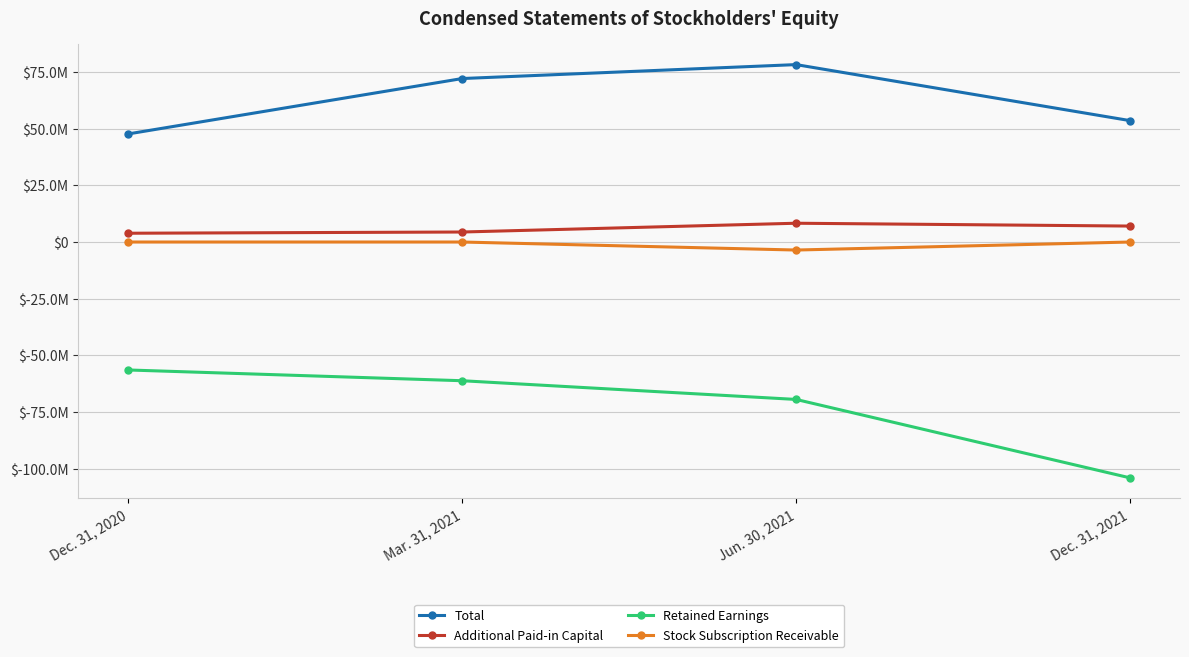

True or false: Stock Subscription Receivable and Total cross at least once.

False